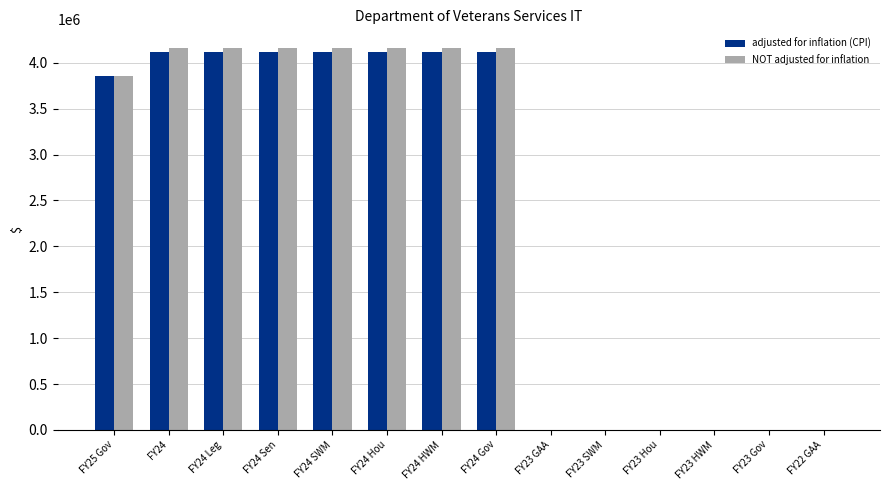

Where is adjusted for inflation (CPI) nearest to the value 2060401?

FY25 Gov